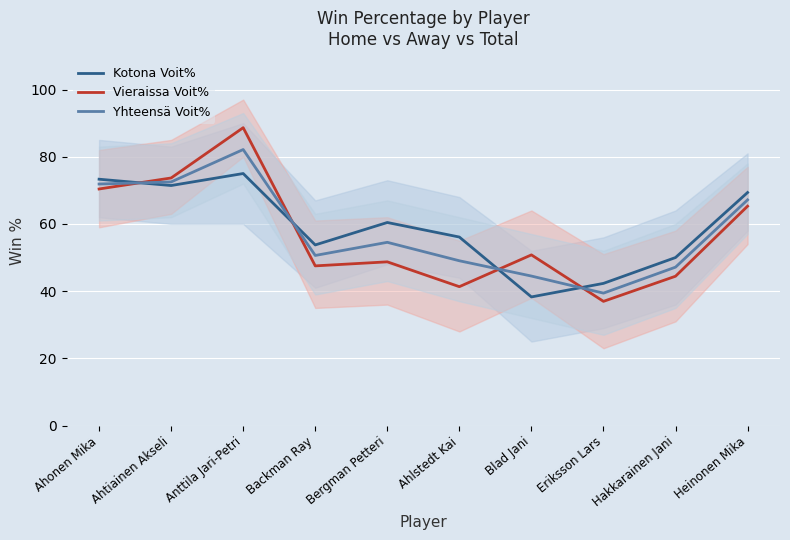

Which series has the largest range (max minus min)?

Vieraissa Voit%